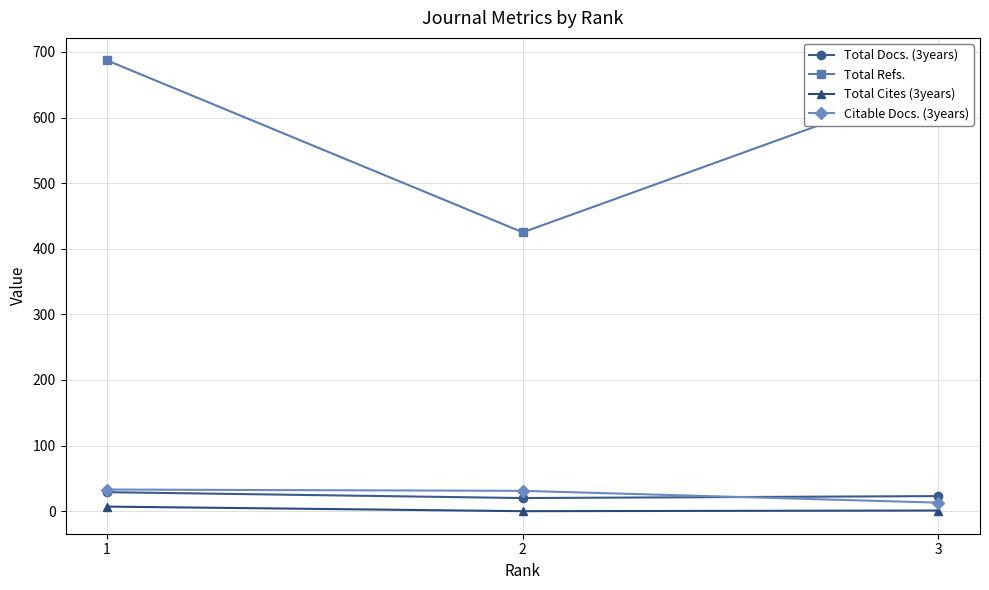

What is the sum of all Total Docs. (3years) values?

72